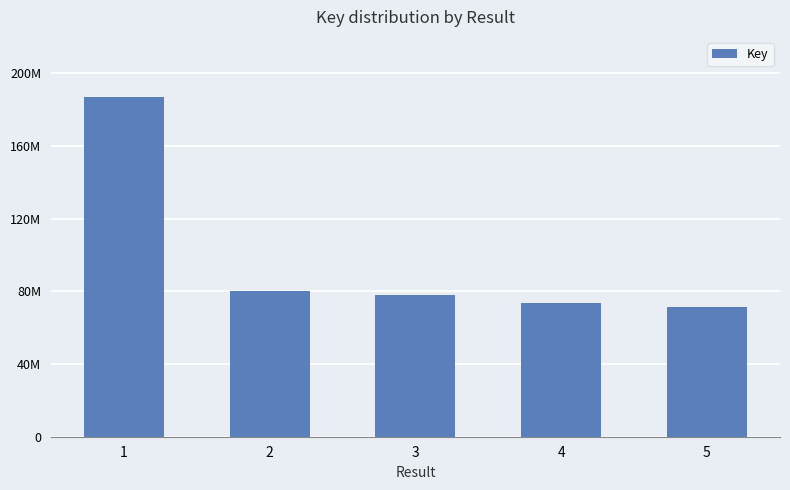

Between 1 and 4, which is larger?

1